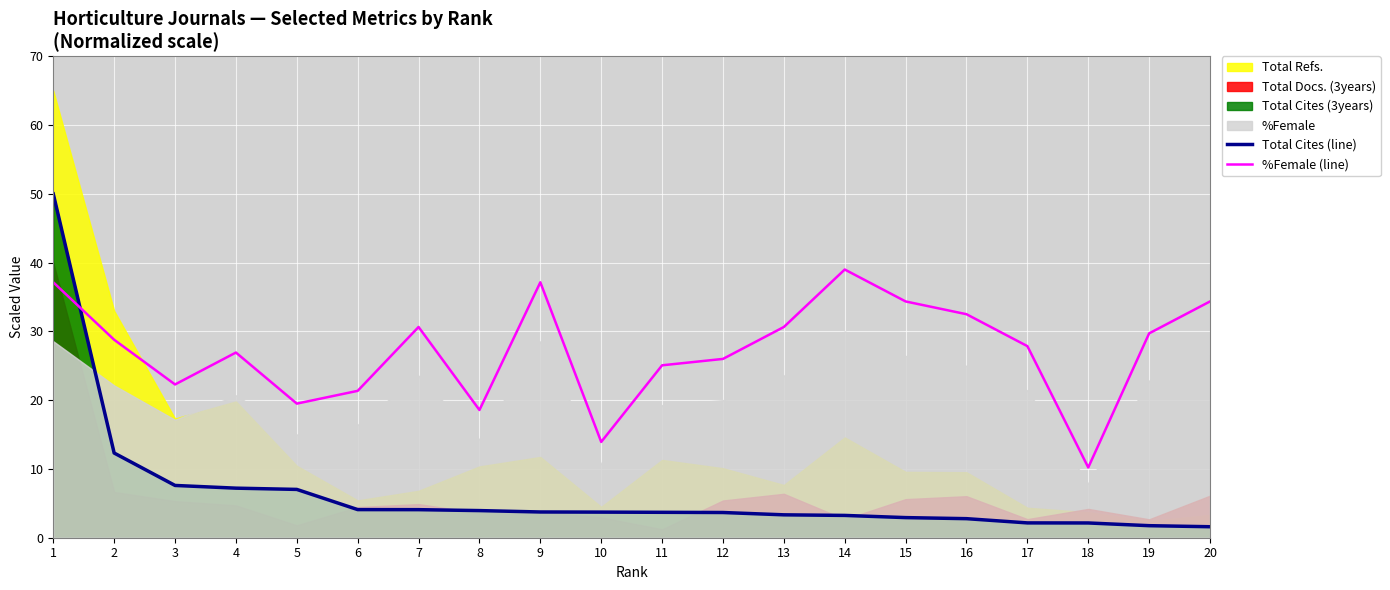

How many times do %Female (line) and Total Cites (line) cross each other?

1